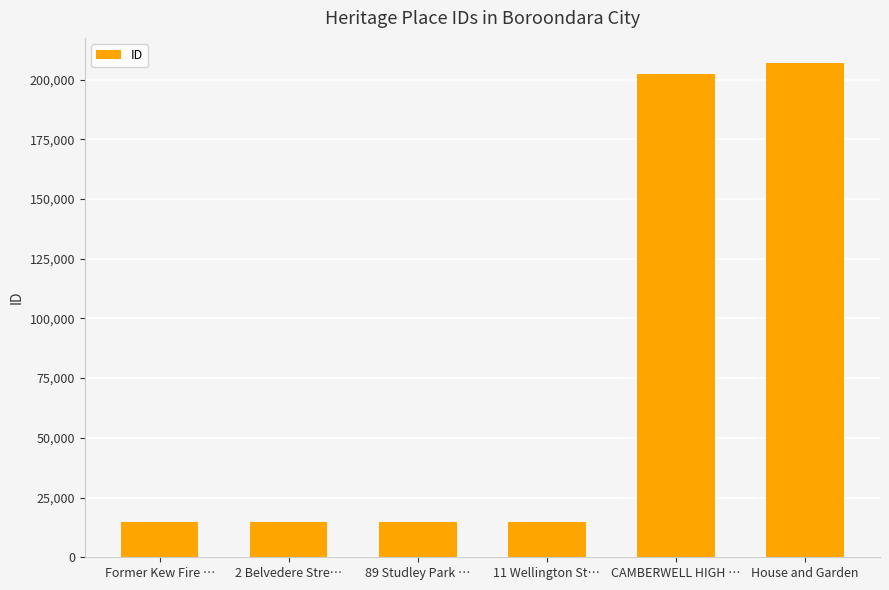

What is the greatest value displayed?

207076